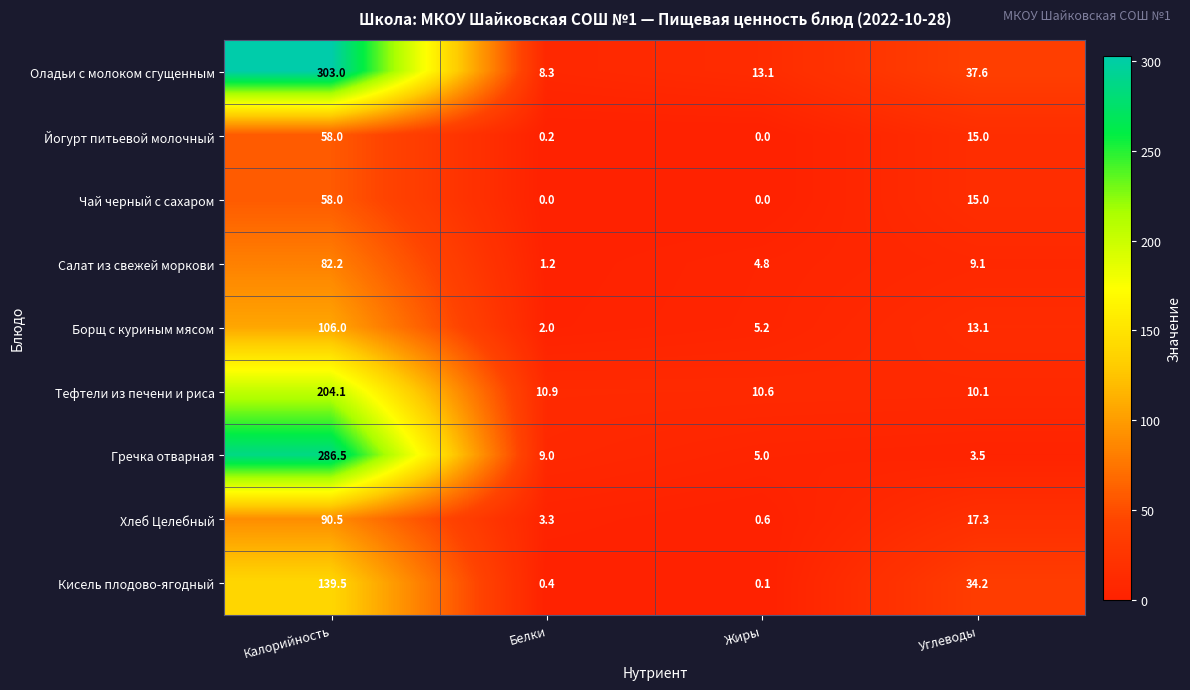

At which category is the sum across all series the highest?

Калорийность